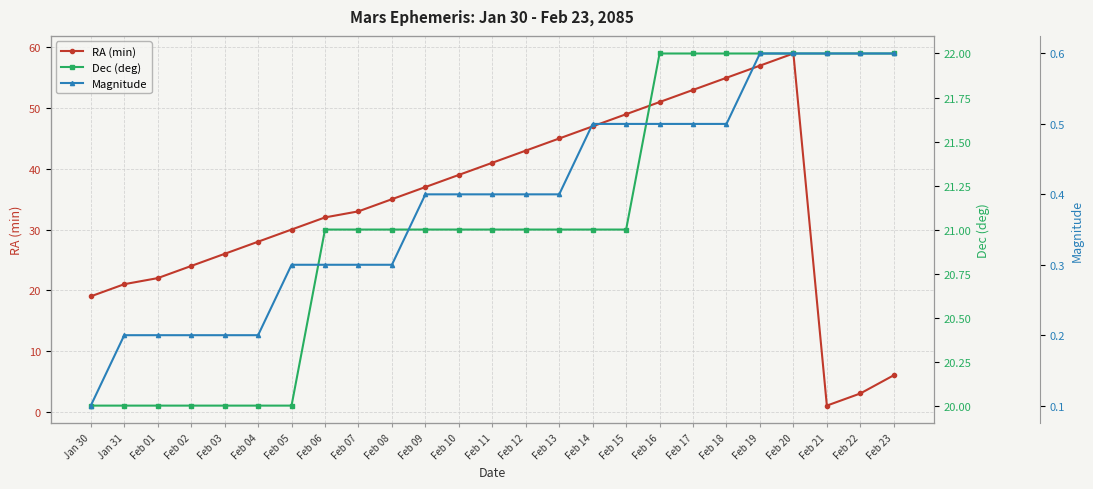

True or false: Dec (deg) has more than 2 points higher than both neighbors.

False